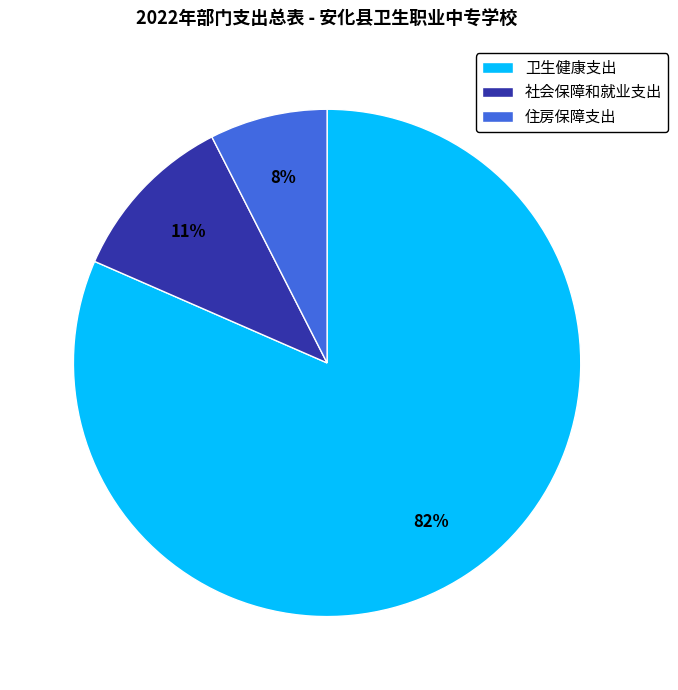

To the nearest percent, what is the average slice percentage?

33%